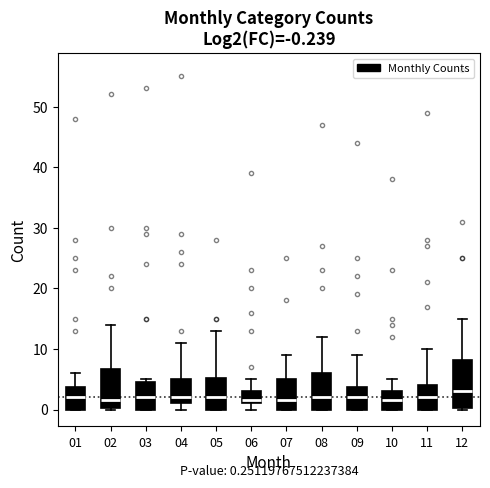

Which box is the tallest, from its lower edge to its upper edge?

12